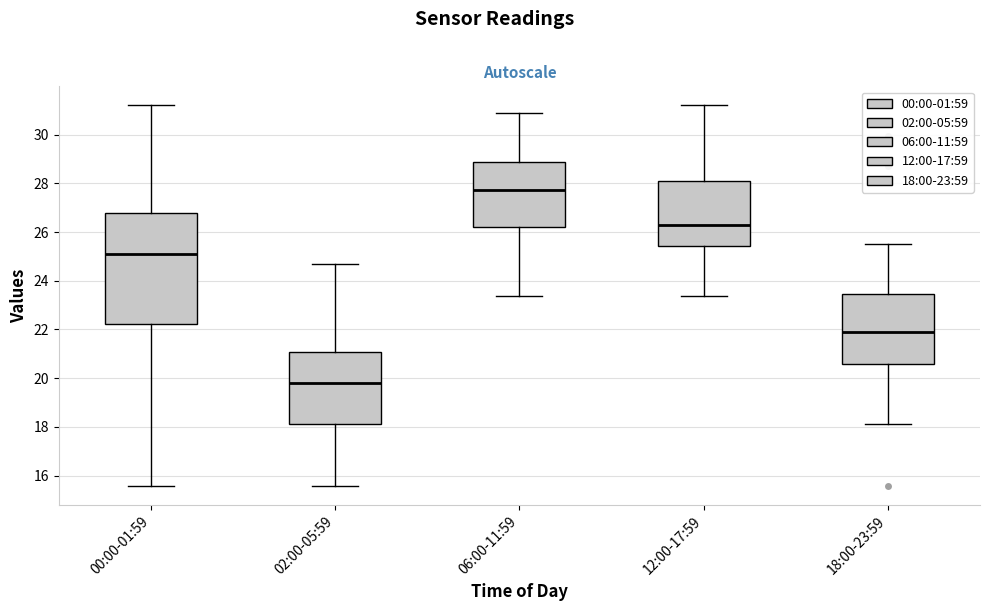

Reading left to right, transcribe this box plot: for each box, give where its median line is, the range the box spans, and where its two whiskers end, as read against the y-axis. The values are not printed on the chart, so give them approximately, as read against the axis.

00:00-01:59: median 25.2, box 22.2 to 26.8, whiskers 15.6 to 31.2
02:00-05:59: median 19.8, box 18.2 to 21.0, whiskers 15.6 to 24.8
06:00-11:59: median 27.8, box 26.2 to 28.8, whiskers 23.4 to 31.0
12:00-17:59: median 26.2, box 25.4 to 28.0, whiskers 23.4 to 31.2
18:00-23:59: median 22.0, box 20.6 to 23.4, whiskers 18.2 to 25.6